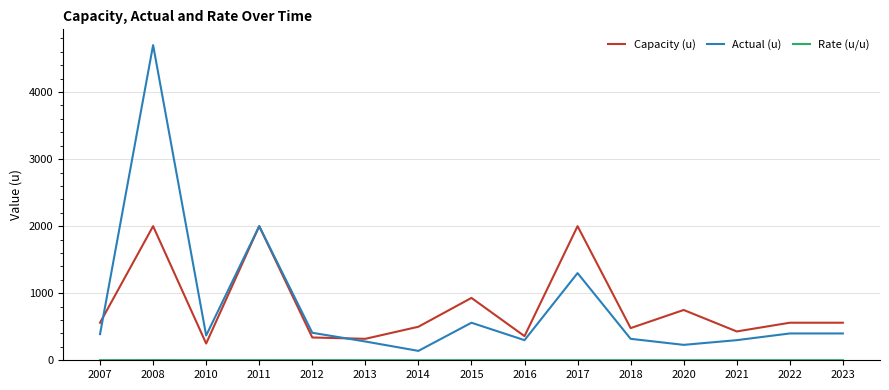

How many values in the Actual (u) series are below 390?

7